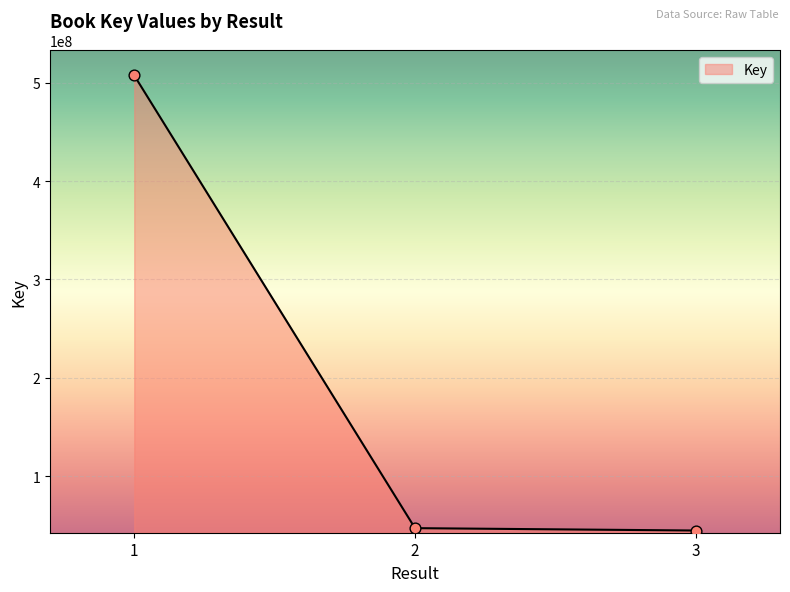

What is the ratio of the value at 1 to the value at 2?

10.8